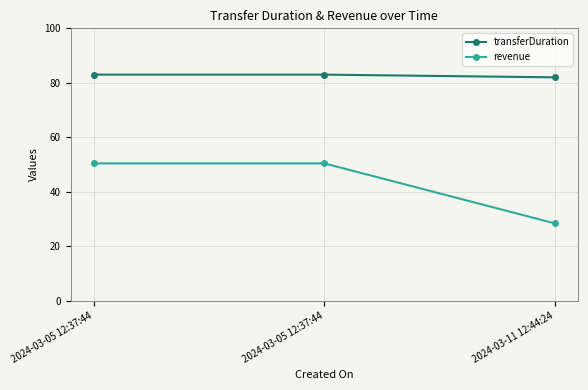

What is the lowest value of the transferDuration series?

82.0